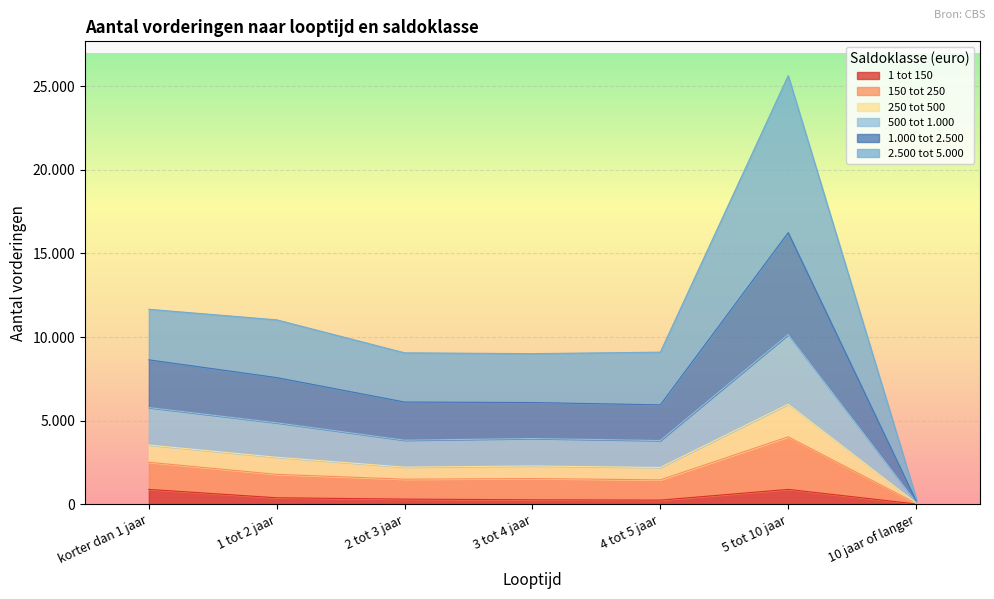

True or false: 150 tot 250 has a value of 1482 at 2 tot 3 jaar.

False